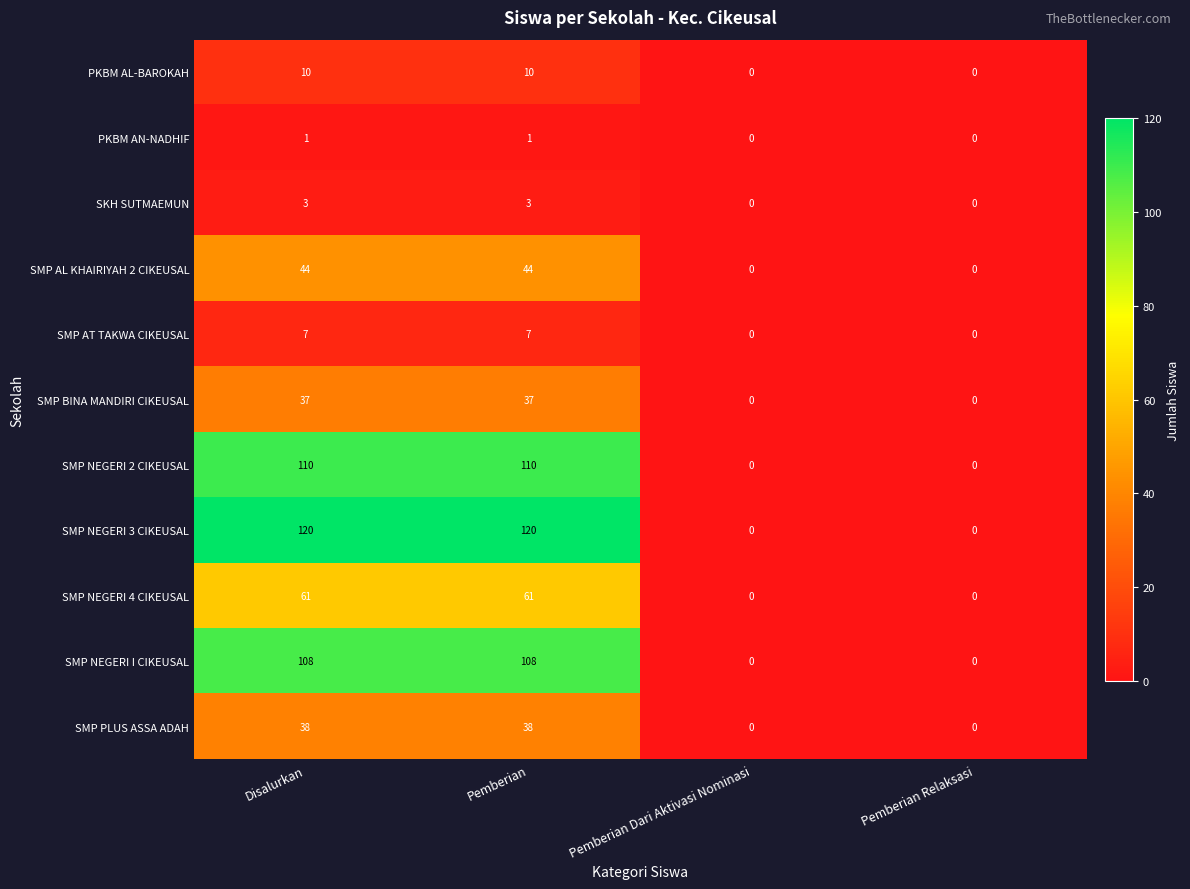

Between Pemberian and Pemberian Relaksasi, which series saw the biggest shift?

SMP NEGERI 3 CIKEUSAL